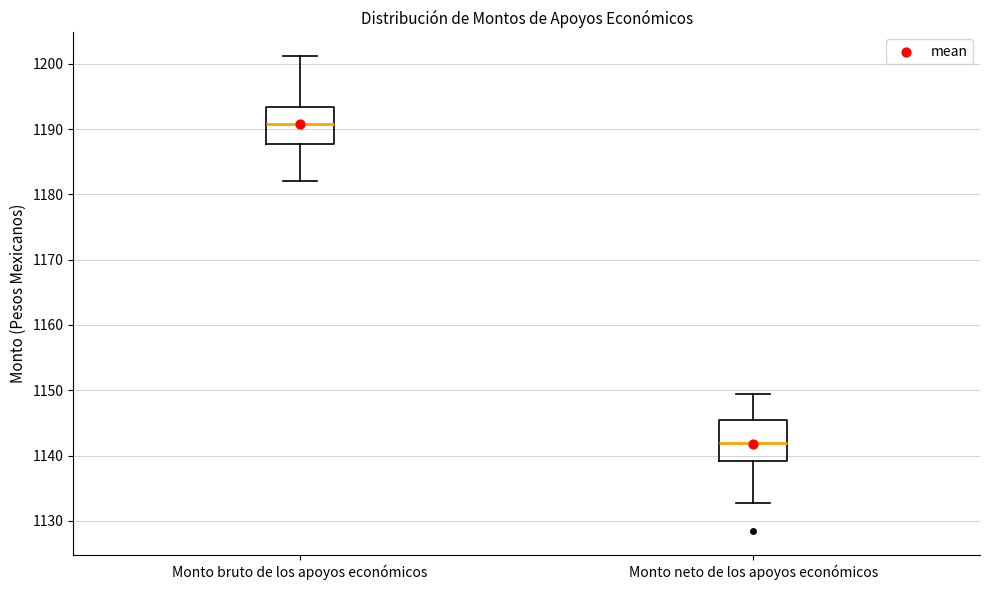

Reading left to right, transcribe this box plot: for each box, give where its median line is, the range the box spans, and where its two whiskers end, as read against the y-axis. The values are not printed on the chart, so give them approximately, as read against the axis.

Monto bruto de los apoyos económicos: median 1191, box 1188 to 1193, whiskers 1182 to 1201
Monto neto de los apoyos económicos: median 1142, box 1139 to 1146, whiskers 1133 to 1149